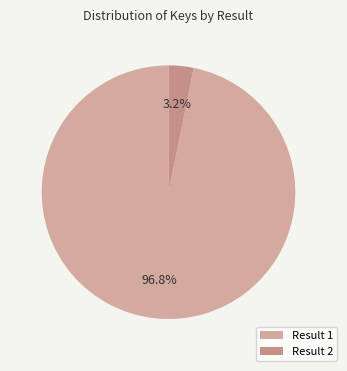

What is the largest slice in the pie chart?

Result 1